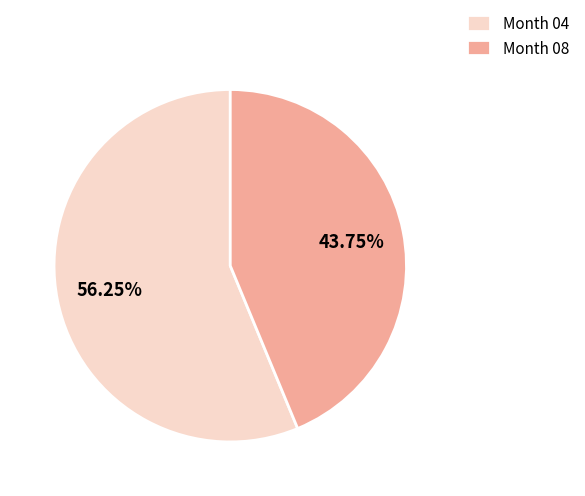

How many slices are in this pie chart?

2